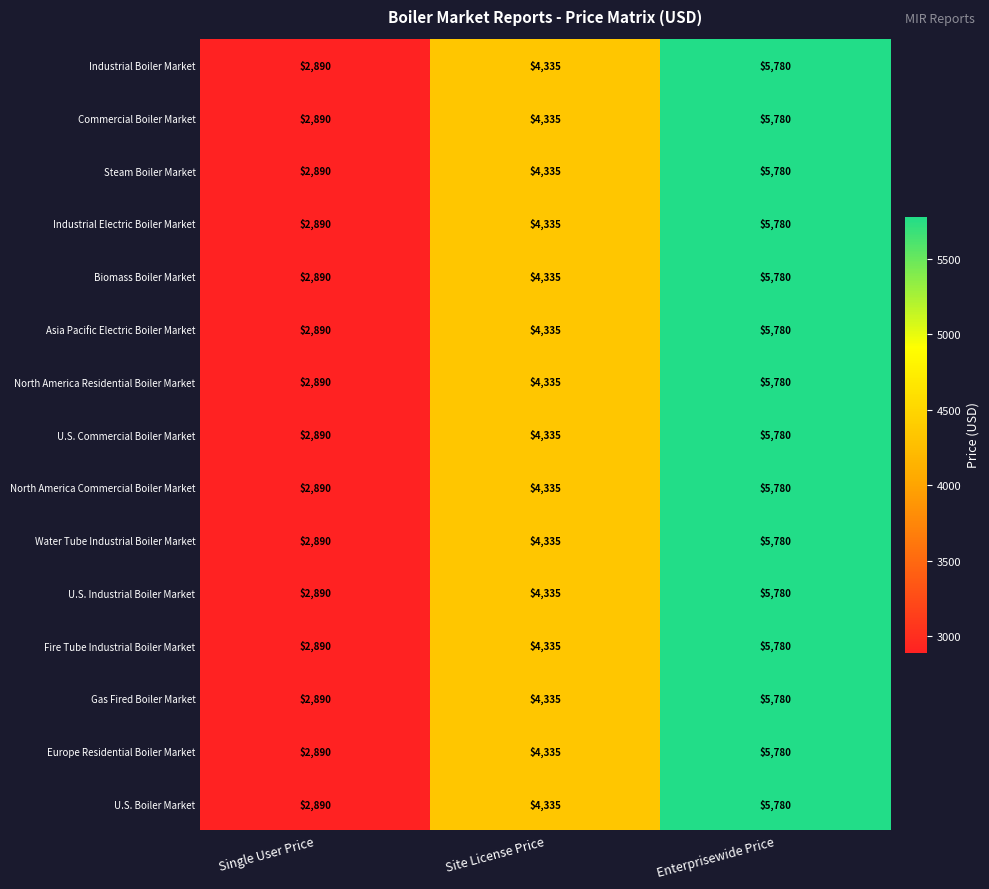

True or false: Commercial Boiler Market has a value of 2890 at Single User Price.

True